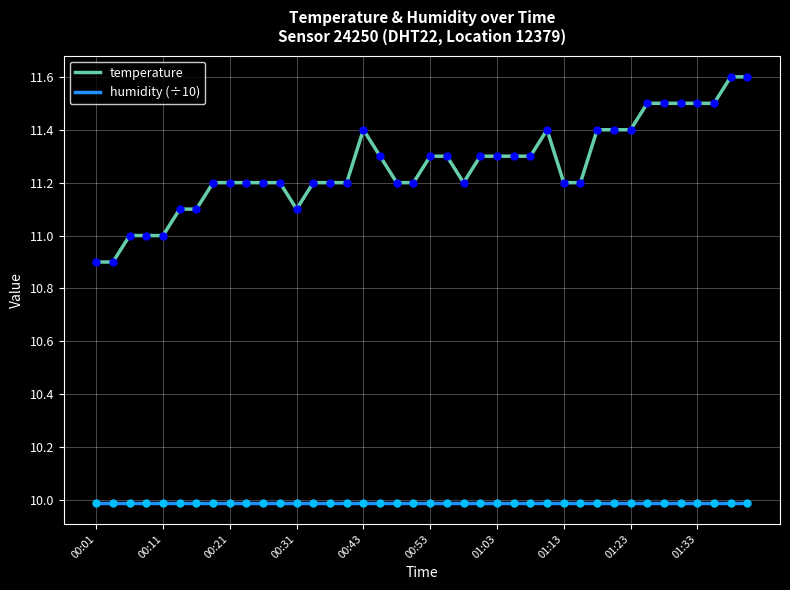

Which series has the largest total across all categories?

temperature